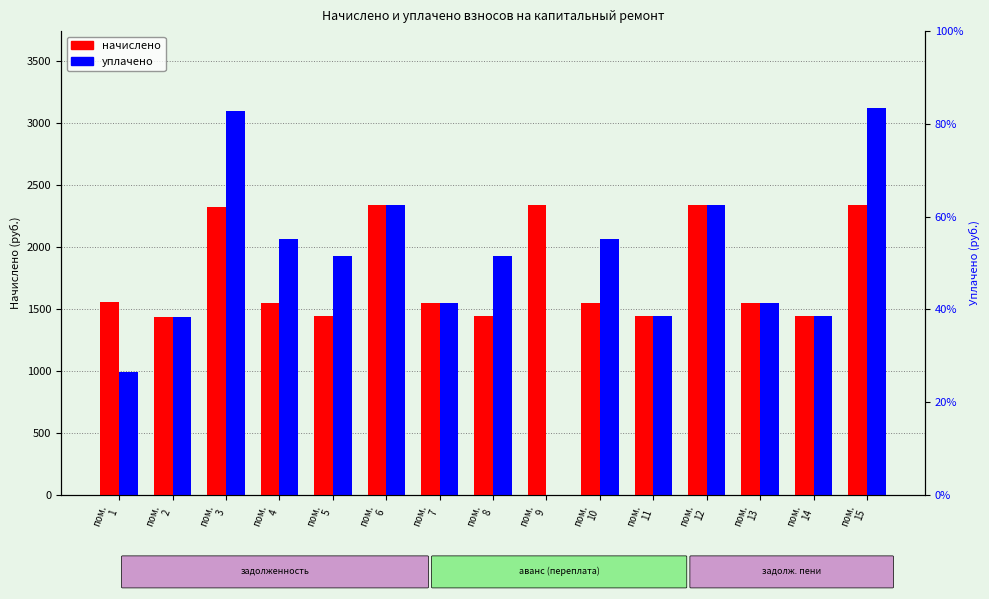

What is the sum of all уплачено values?

27252.7